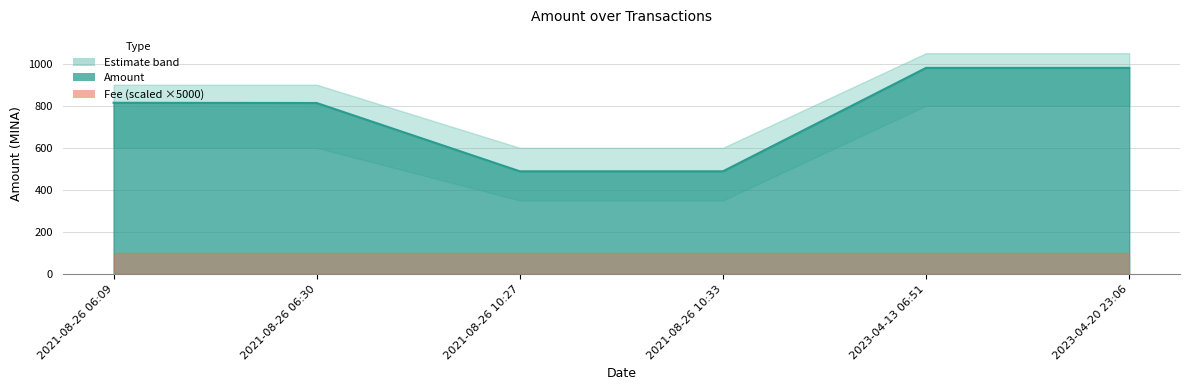

What is the difference between the second highest and minimum values?

491.6